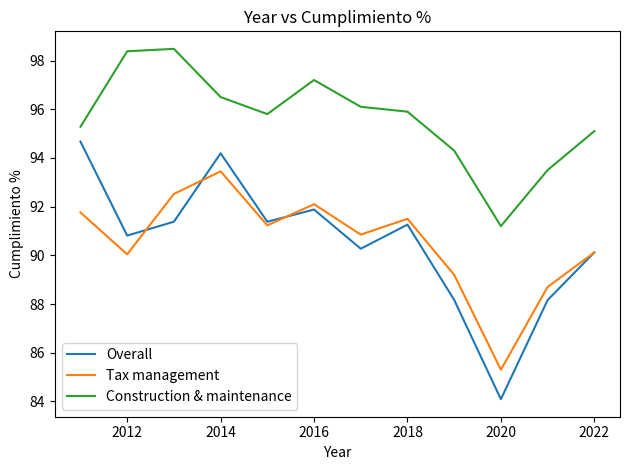

Which series has the largest total across all categories?

Construction & maintenance